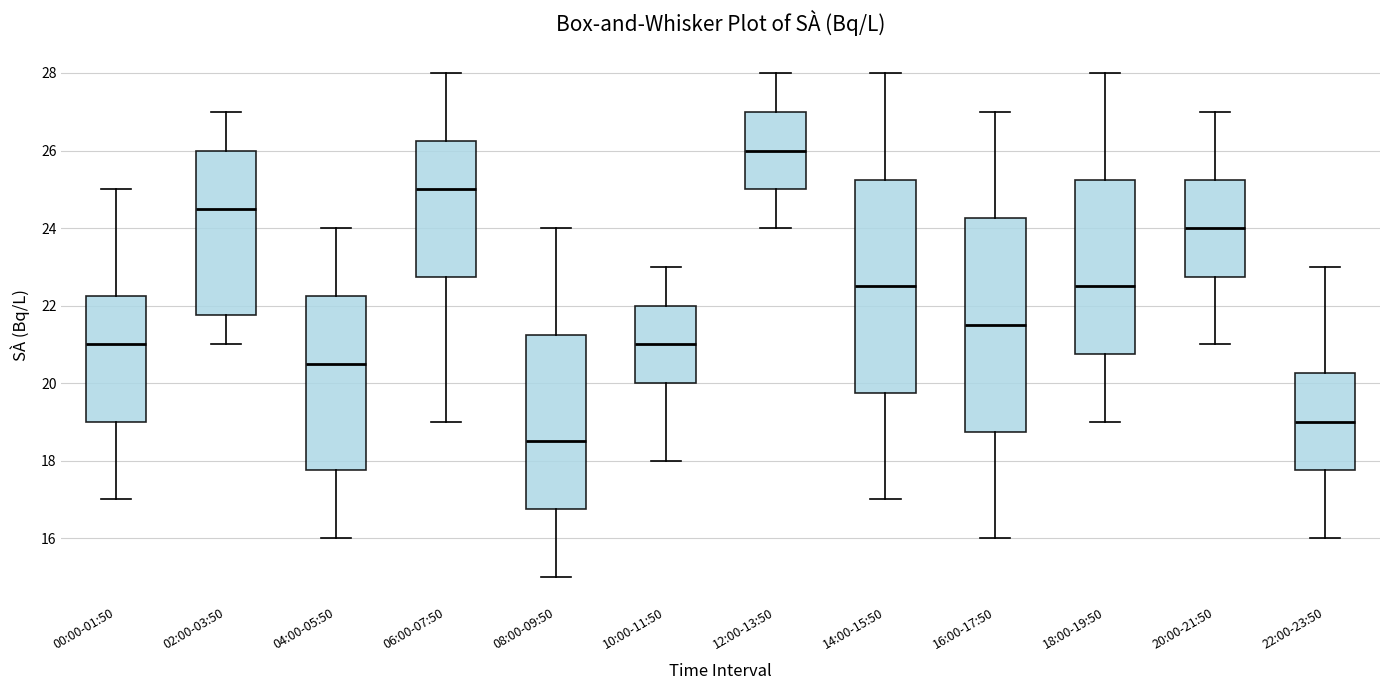

Reading left to right, transcribe this box plot: for each box, give where its median line is, the range the box spans, and where its two whiskers end, as read against the y-axis. The values are not printed on the chart, so give them approximately, as read against the axis.

00:00-01:50: median 21.0, box 19.0 to 22.2, whiskers 17.0 to 25.0
02:00-03:50: median 24.6, box 21.8 to 26.0, whiskers 21.0 to 27.0
04:00-05:50: median 20.6, box 17.8 to 22.2, whiskers 16.0 to 24.0
06:00-07:50: median 25.0, box 22.8 to 26.2, whiskers 19.0 to 28.0
08:00-09:50: median 18.6, box 16.8 to 21.2, whiskers 15.0 to 24.0
10:00-11:50: median 21.0, box 20.0 to 22.0, whiskers 18.0 to 23.0
12:00-13:50: median 26.0, box 25.0 to 27.0, whiskers 24.0 to 28.0
14:00-15:50: median 22.6, box 19.8 to 25.2, whiskers 17.0 to 28.0
16:00-17:50: median 21.6, box 18.8 to 24.2, whiskers 16.0 to 27.0
18:00-19:50: median 22.6, box 20.8 to 25.2, whiskers 19.0 to 28.0
20:00-21:50: median 24.0, box 22.8 to 25.2, whiskers 21.0 to 27.0
22:00-23:50: median 19.0, box 17.8 to 20.2, whiskers 16.0 to 23.0